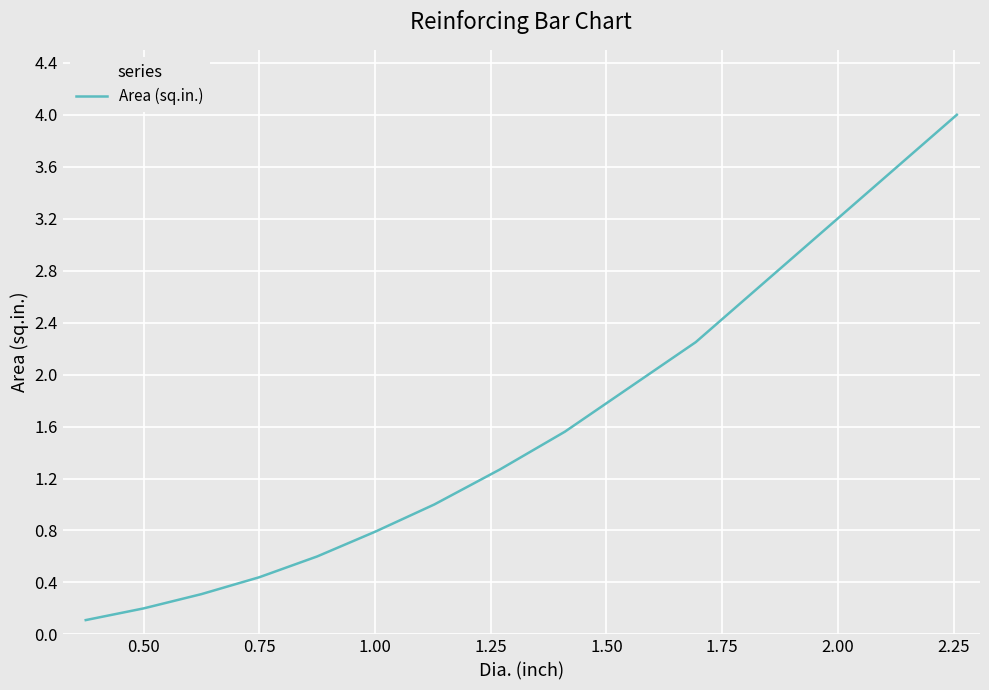

What is the difference between the maximum and minimum values?

3.9